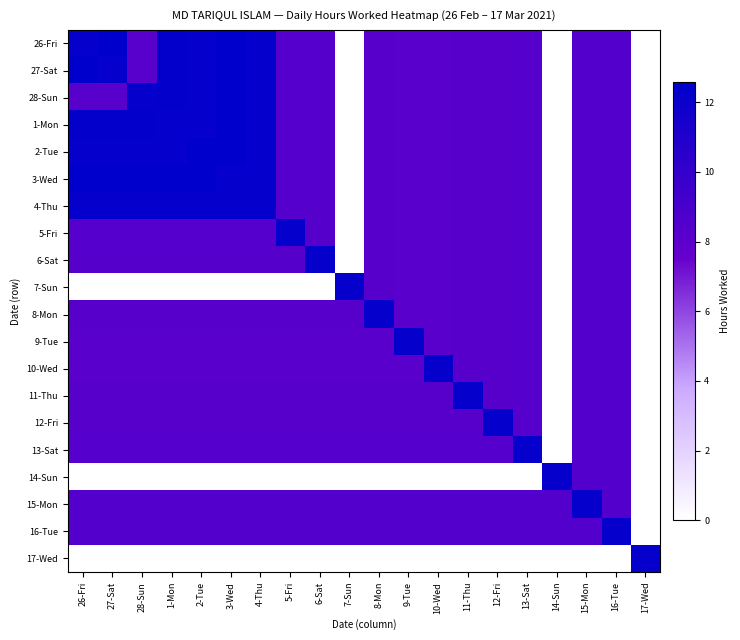

At which category is the sum across all series the highest?

3-Wed